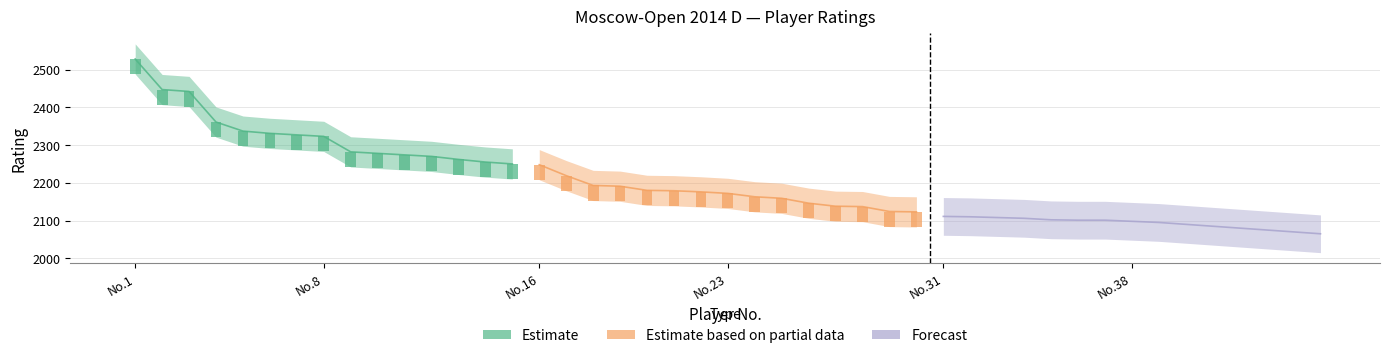

At No.8, list the series in order from smallest to largest.

Forecast, Estimate based on partial data, Estimate